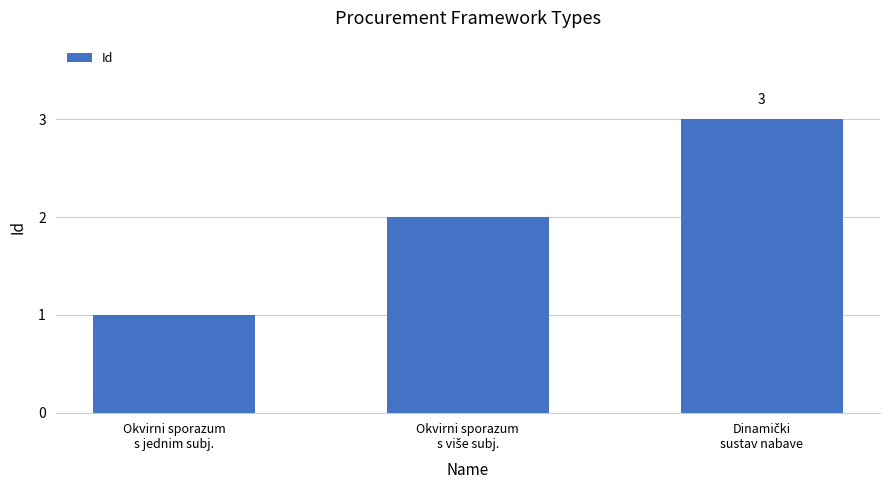

How many values are below 2?

1